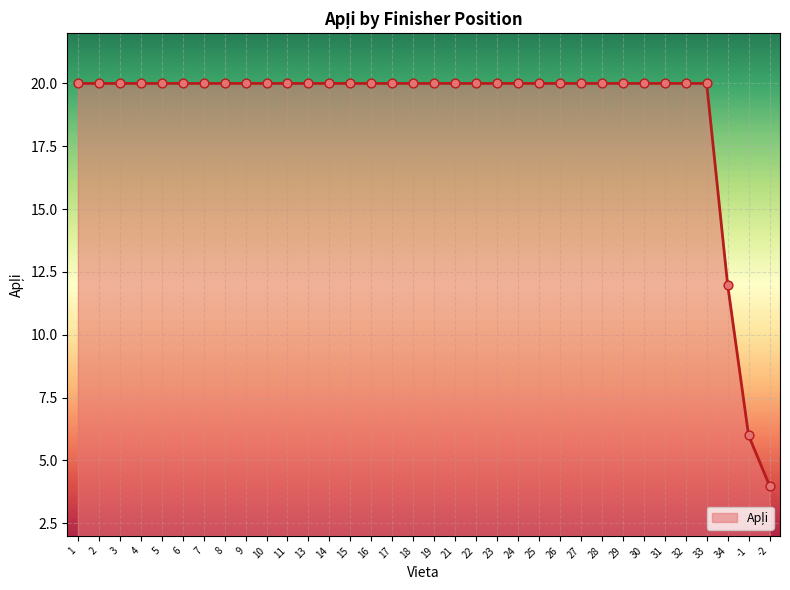

What is the ratio of the value at 21 to the value at 32?

1.0